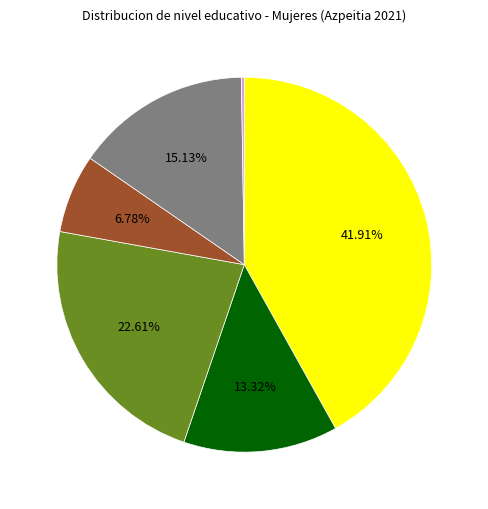

To the nearest percent, what is the difference between the largest and smallest slice percentages?

42%